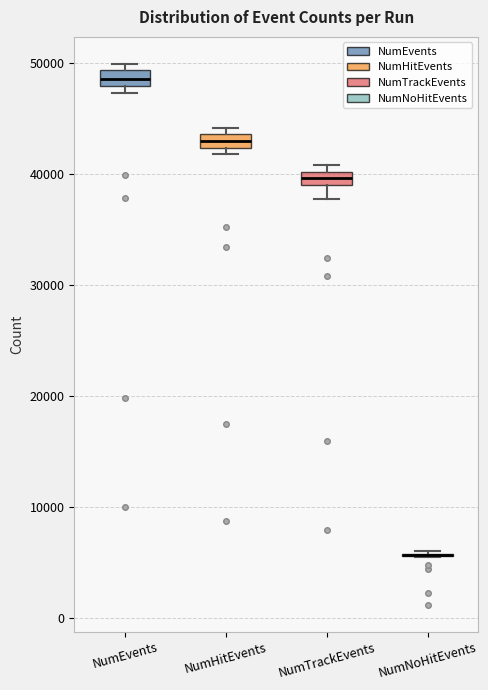

Where is the lower edge of the box for NumHitEvents on the y-axis? The values are not printed on the chart, so give them approximately, as read against the axis.

42000